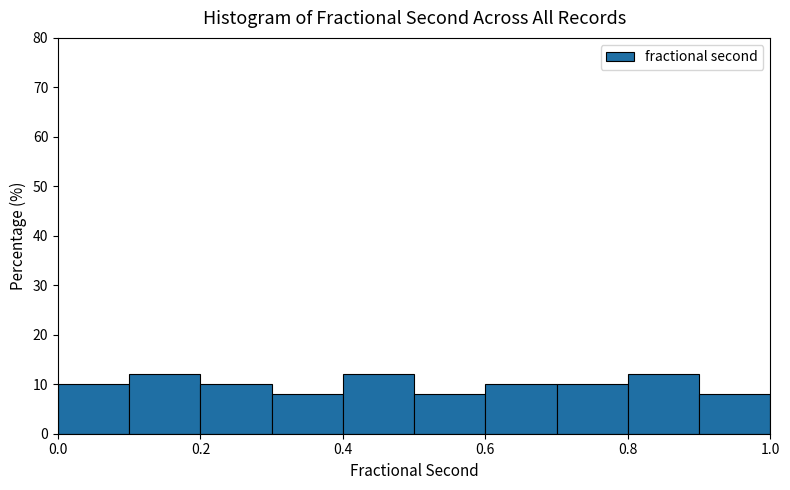

Reading left to right, transcribe this chart: for each bar, give the range it covers on the x-axis and its height. The values are not printed on the chart, so give them approximately, as read against the axis.

0.0 to 0.1: 10
0.1 to 0.2: 12
0.2 to 0.3: 10
0.3 to 0.4: 8
0.4 to 0.5: 12
0.5 to 0.6: 8
0.6 to 0.7: 10
0.7 to 0.8: 10
0.8 to 0.9: 12
0.9 to 1.0: 8